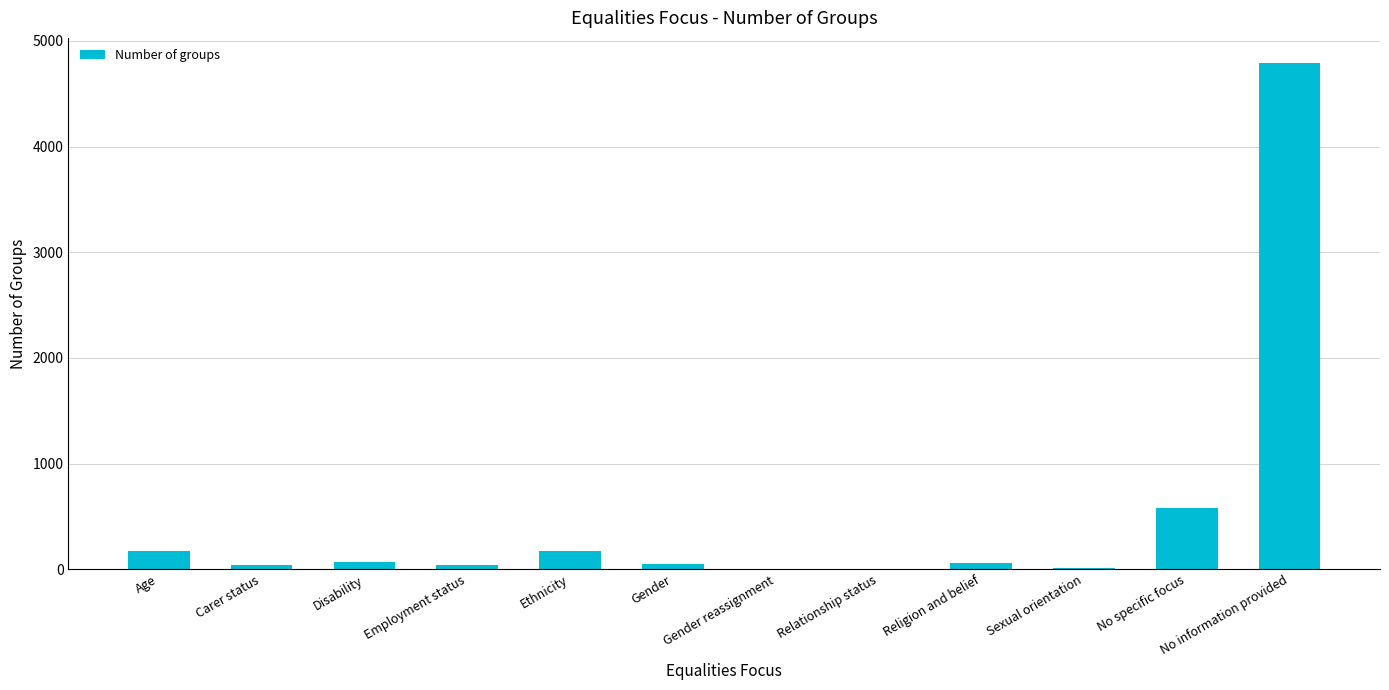

At which label is the value closest to 2394?

No specific focus